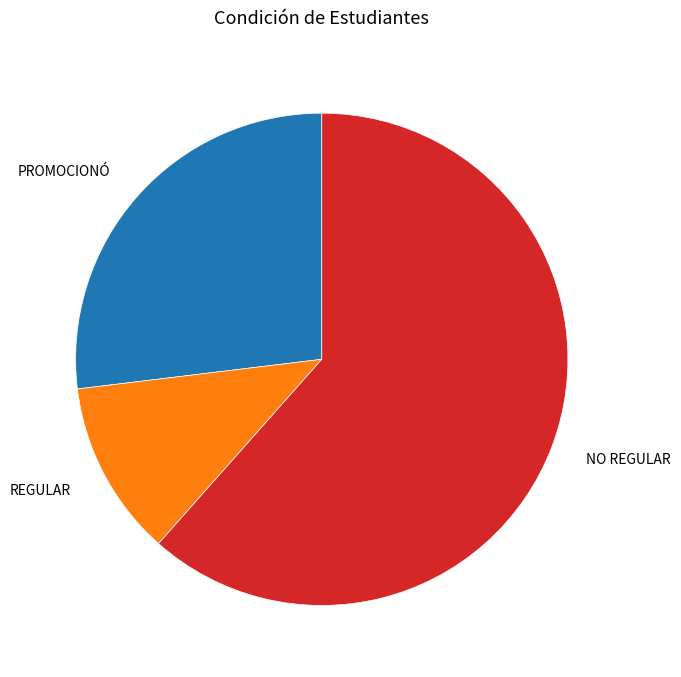

The NO REGULAR slice represents 62% of the pie. True or false?

True